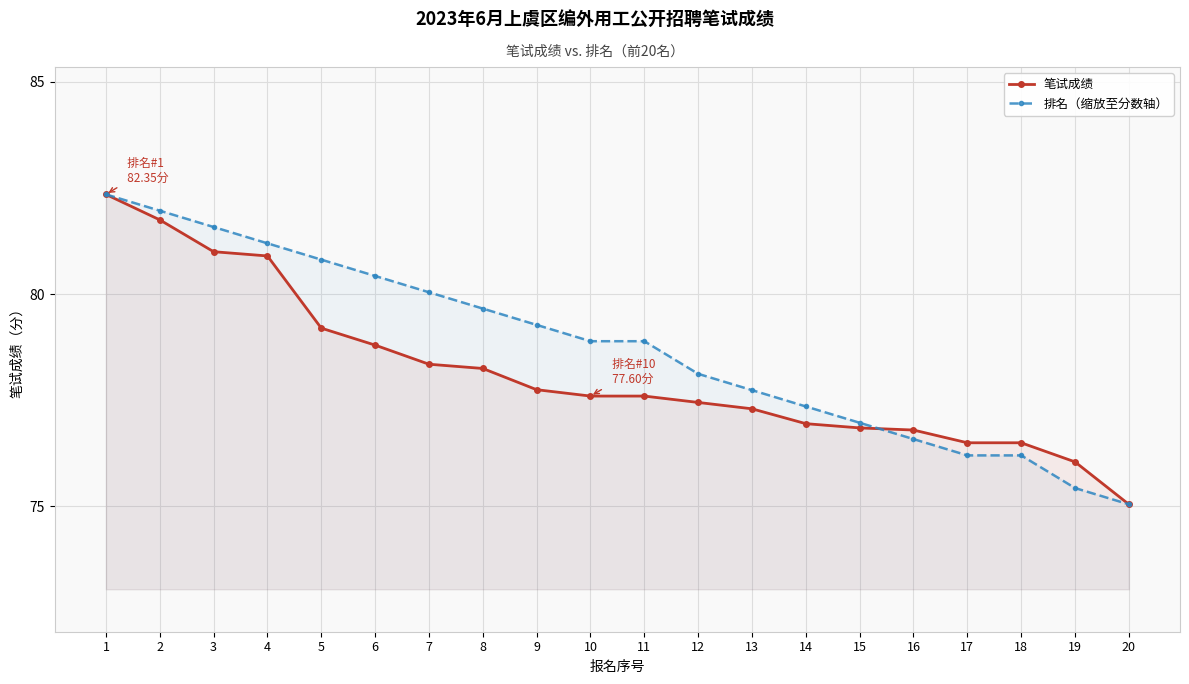

Which category has the highest value in the 排名（缩放至分数轴） series?

1